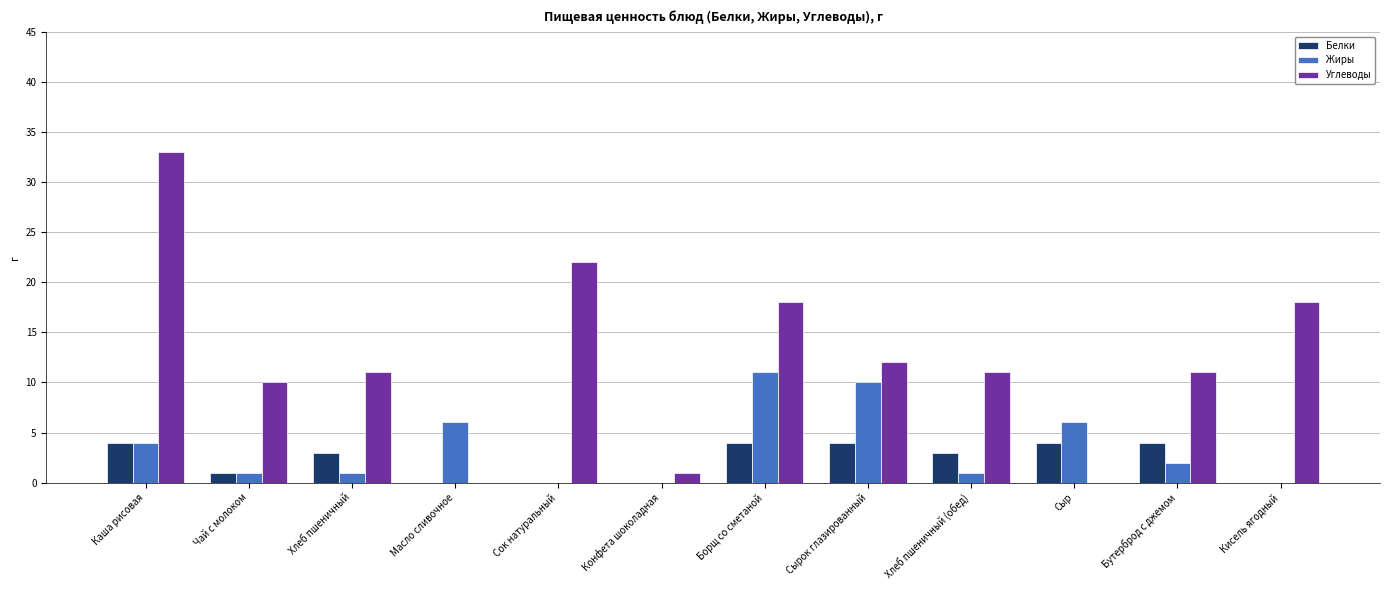

Where does the Углеводы series first go above 11?

Каша рисовая